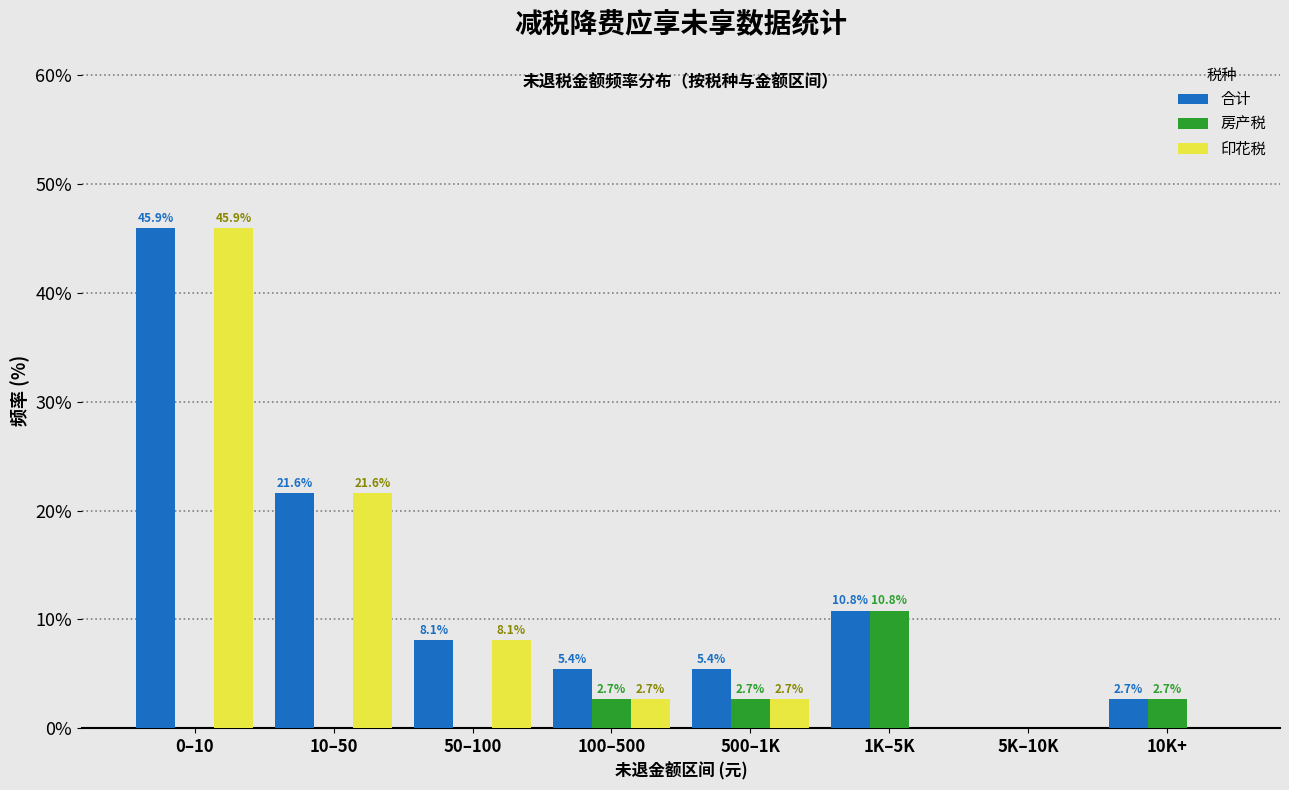

Reading left to right, extract all data points from this chart.

合计: 0–10=45.9	10–50=21.6	50–100=8.1	100–500=5.4	500–1K=5.4	1K–5K=10.8	5K–10K=0.0	10K+=2.7
房产税: 0–10=0.0	10–50=0.0	50–100=0.0	100–500=2.7	500–1K=2.7	1K–5K=10.8	5K–10K=0.0	10K+=2.7
印花税: 0–10=45.9	10–50=21.6	50–100=8.1	100–500=2.7	500–1K=2.7	1K–5K=0.0	5K–10K=0.0	10K+=0.0